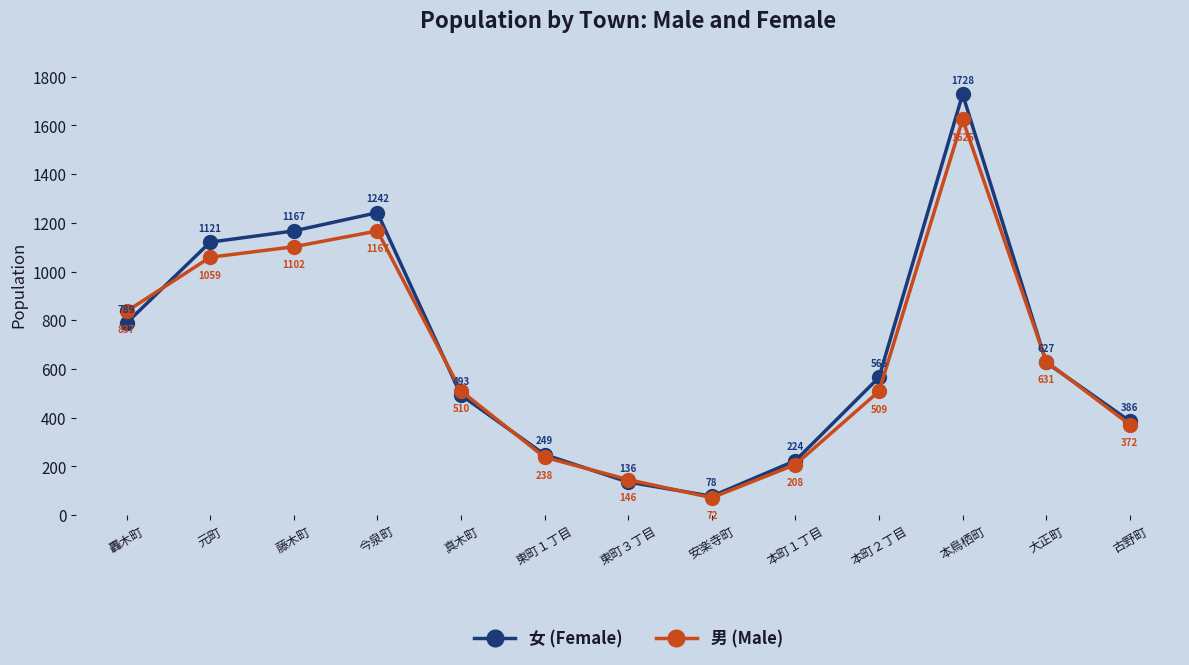

Does the chart have visible grid lines?

No